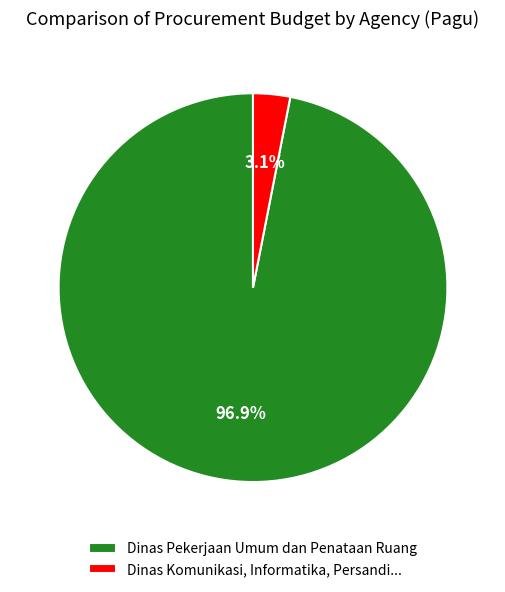

How much of the chart is everything except Dinas Komunikasi, Informatika, Persandi...?

96.9%